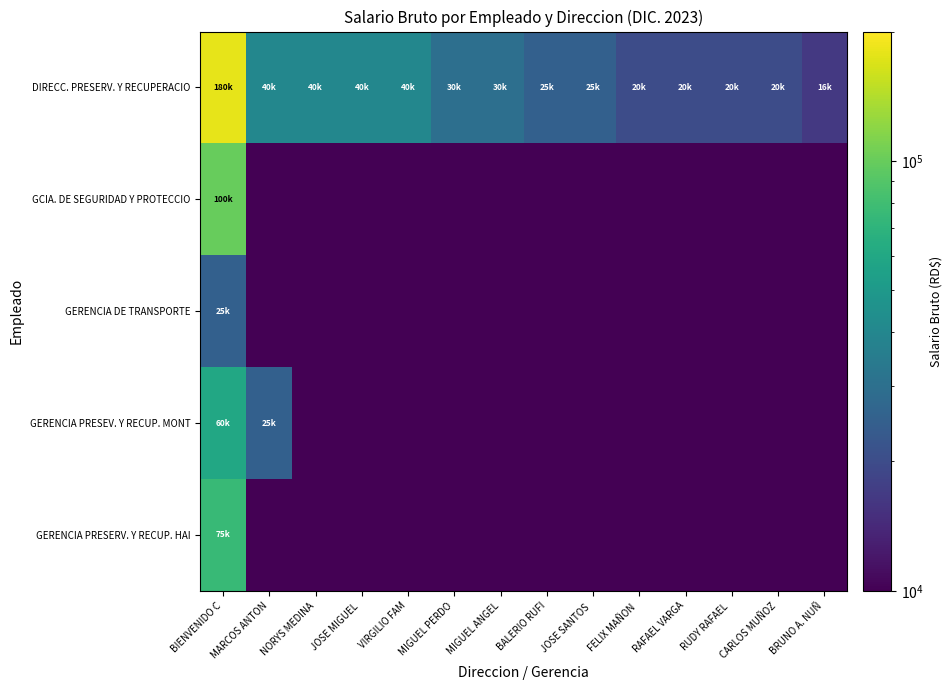

What is the difference between the maximum and minimum values in the GERENCIA PRESEV. Y RECUP. MONT series?

35000.0